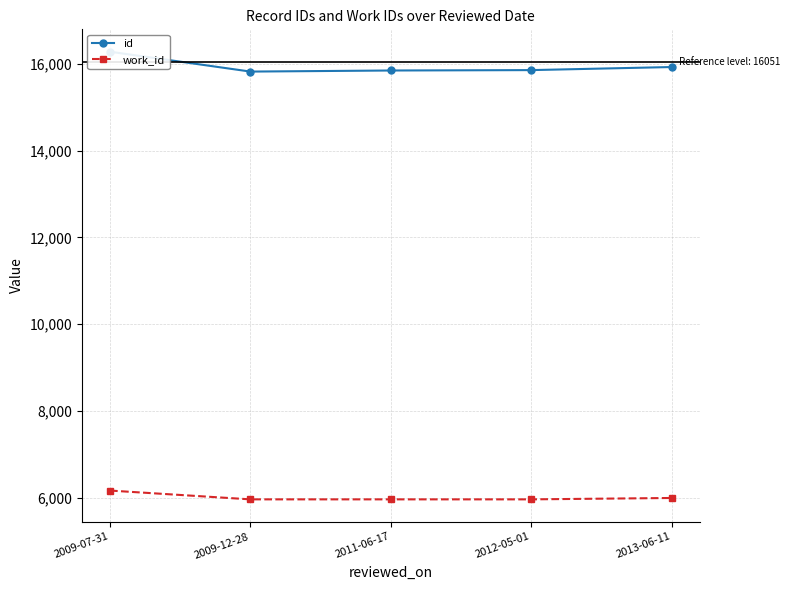

Which series has the widest spread of values?

id